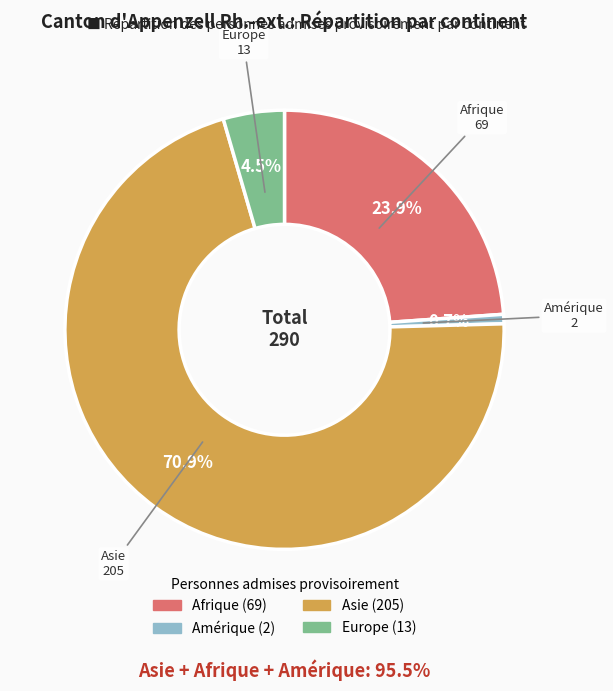

To the nearest percent, what portion does Amérique represent?

1%